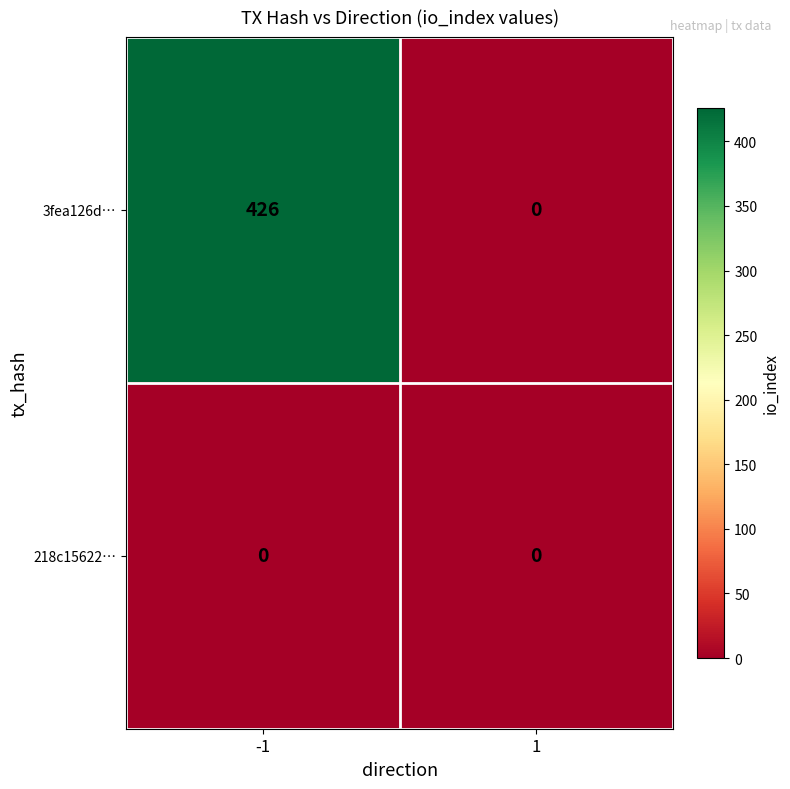

List the series in order of their peak value, lowest first.

218c15622…, 3fea126d…